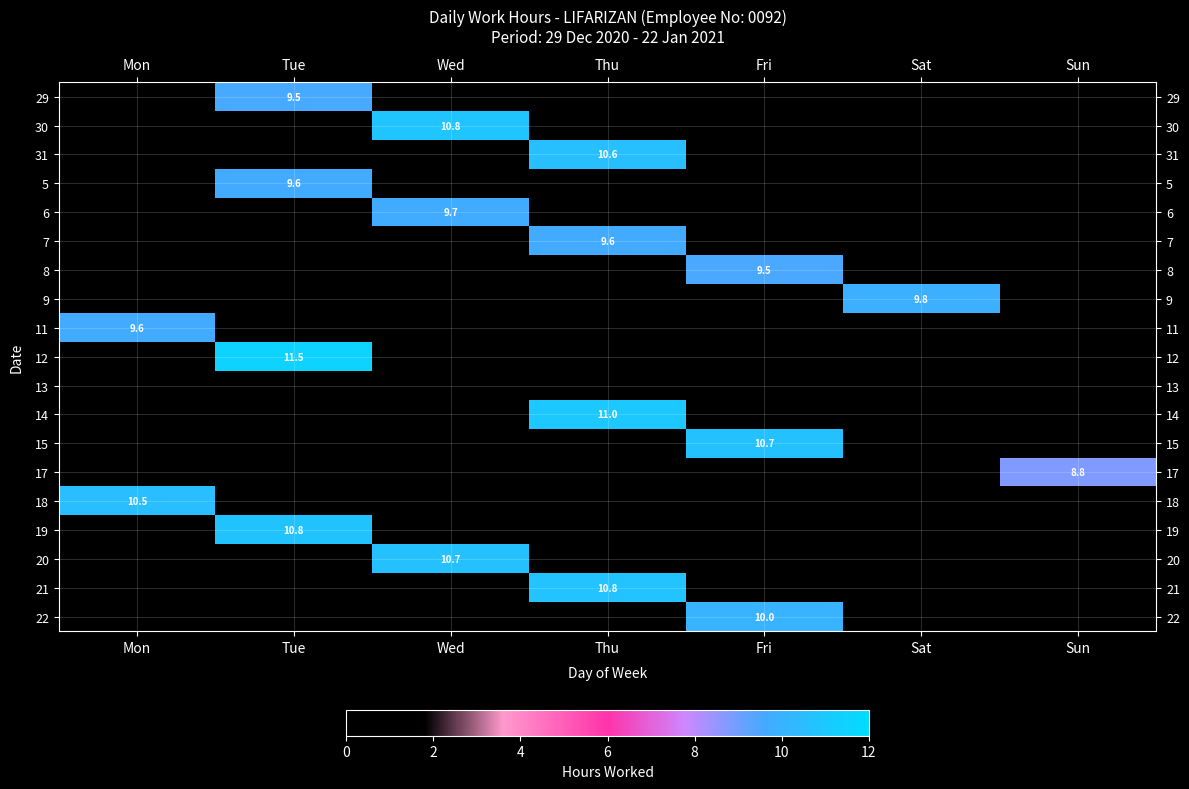

At which category is the sum across all series the highest?

Thu